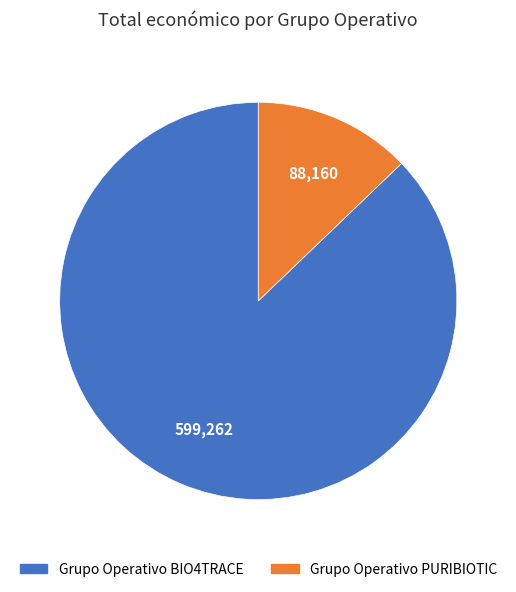

Is the sum of Grupo Operativo PURIBIOTIC and Grupo Operativo BIO4TRACE greater than half?

Yes